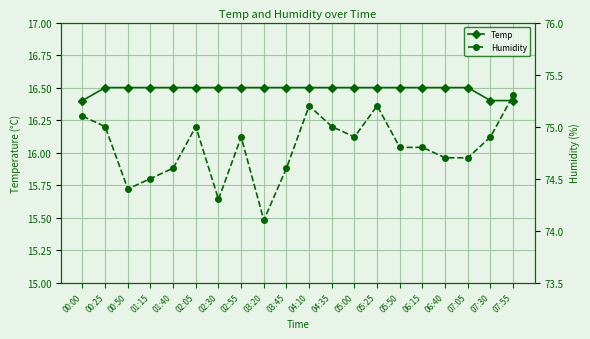

What is the average value of the Temp series?

16.5